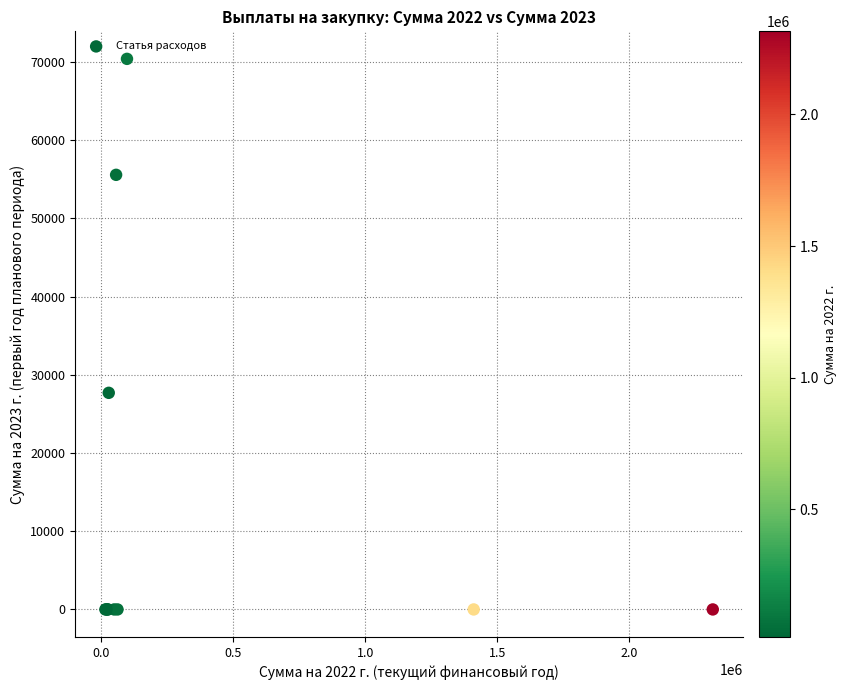

What Y value in the scatter plot is closest to 35203?

27700